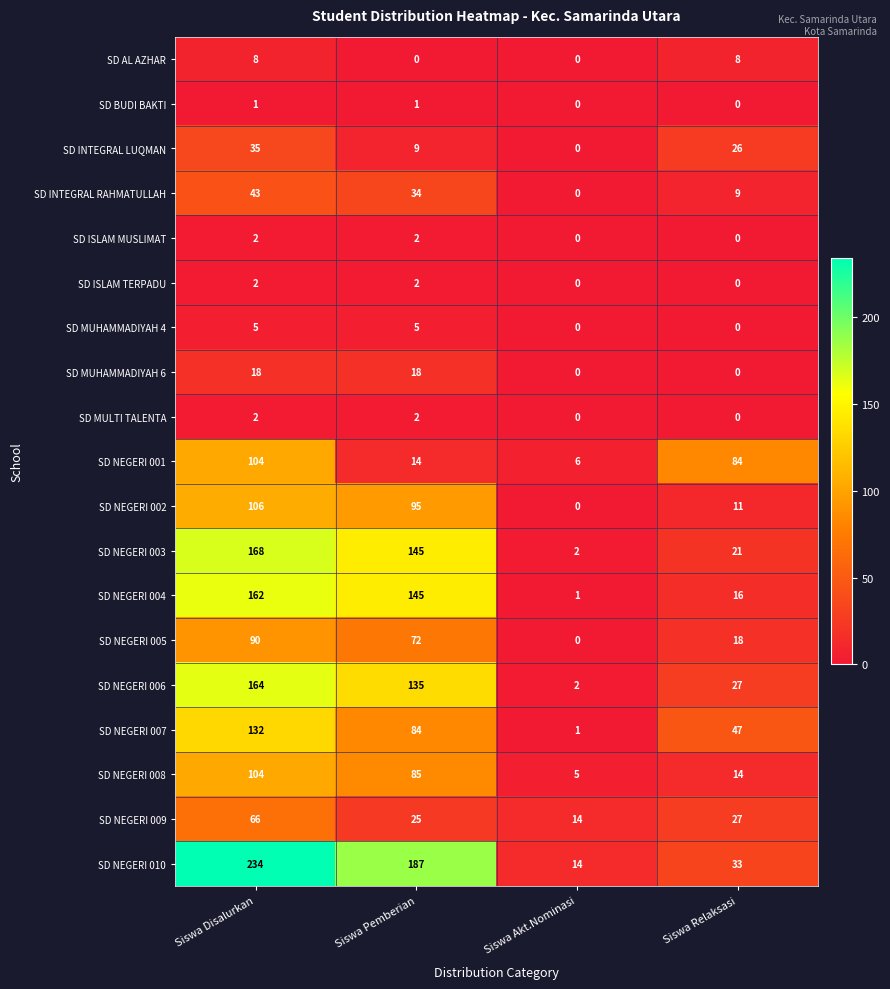

Between Siswa Akt.Nominasi and Siswa Relaksasi, which series saw the biggest shift?

SD NEGERI 001